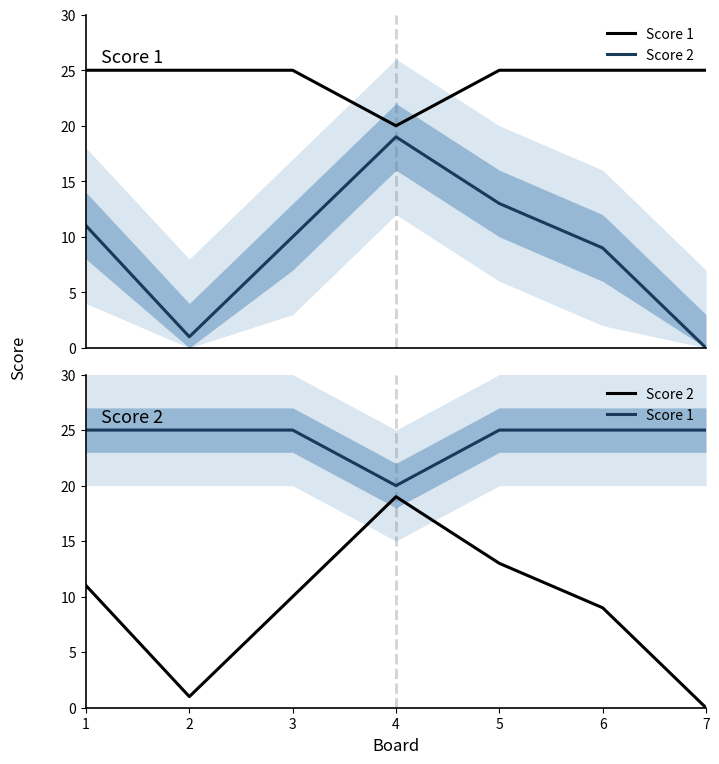

Reading right to left, transcribe all the data shown in this chart.

Score 1: 7=25	6=25	5=25	4=20	3=25	2=25	1=25
Score 2: 7=0	6=9	5=13	4=19	3=10	2=1	1=11